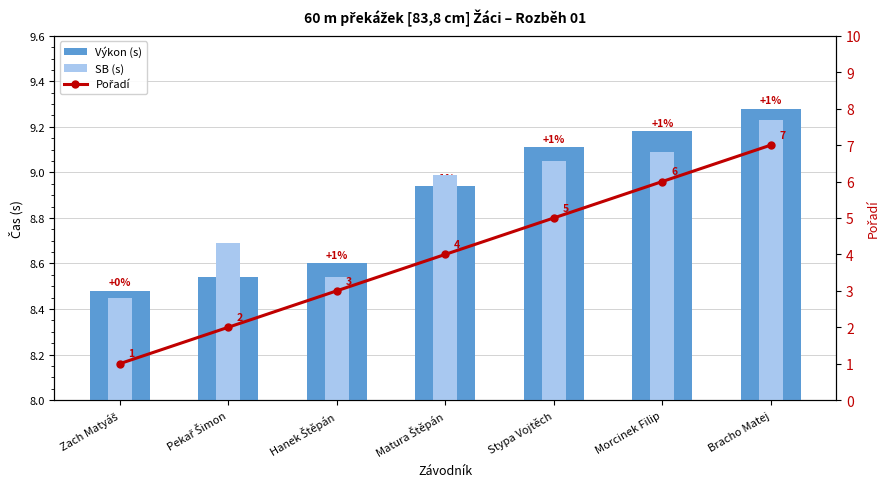

How many data points in Pořadí are less than 4?

3